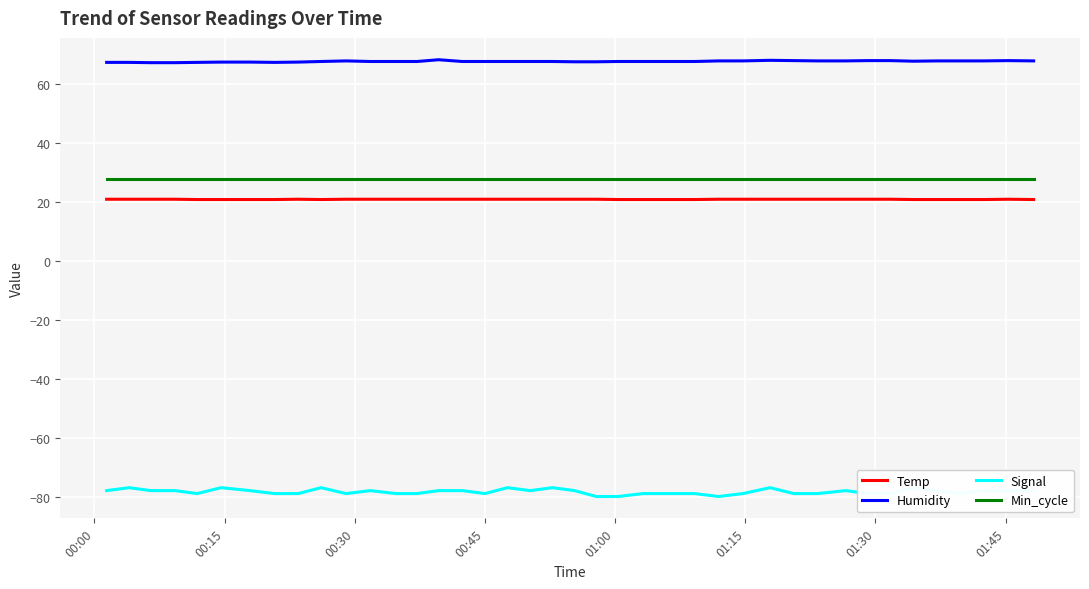

What is the highest value of the Temp series?

21.0